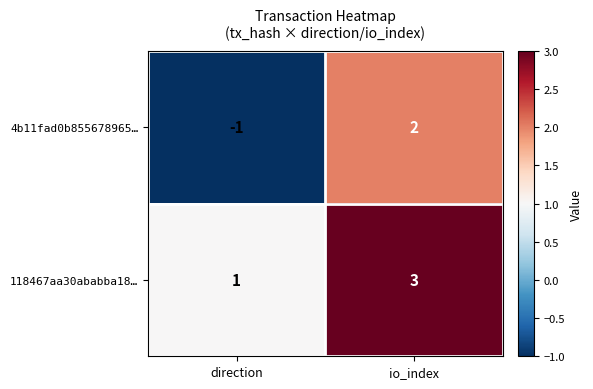

List the series in order of their overall mean, highest first.

118467aa30ababba18…, 4b11fad0b855678965…